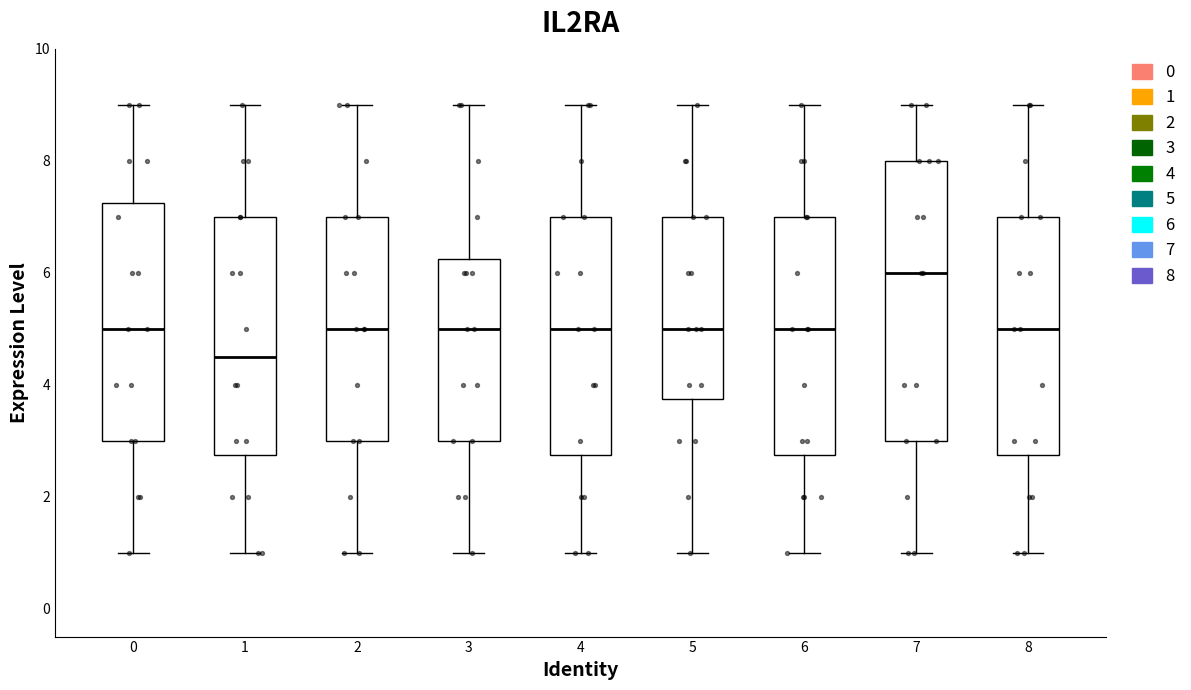

Reading left to right, read every box against the y-axis: the position of its median line, the range the box covers, and the ends of its whiskers. The values are not printed on the chart, so give them approximately, as read against the axis.

0: median 5.0, box 3.0 to 7.2, whiskers 1.0 to 9.0
1: median 4.6, box 2.8 to 7.0, whiskers 1.0 to 9.0
2: median 5.0, box 3.0 to 7.0, whiskers 1.0 to 9.0
3: median 5.0, box 3.0 to 6.2, whiskers 1.0 to 9.0
4: median 5.0, box 2.8 to 7.0, whiskers 1.0 to 9.0
5: median 5.0, box 3.8 to 7.0, whiskers 1.0 to 9.0
6: median 5.0, box 2.8 to 7.0, whiskers 1.0 to 9.0
7: median 6.0, box 3.0 to 8.0, whiskers 1.0 to 9.0
8: median 5.0, box 2.8 to 7.0, whiskers 1.0 to 9.0